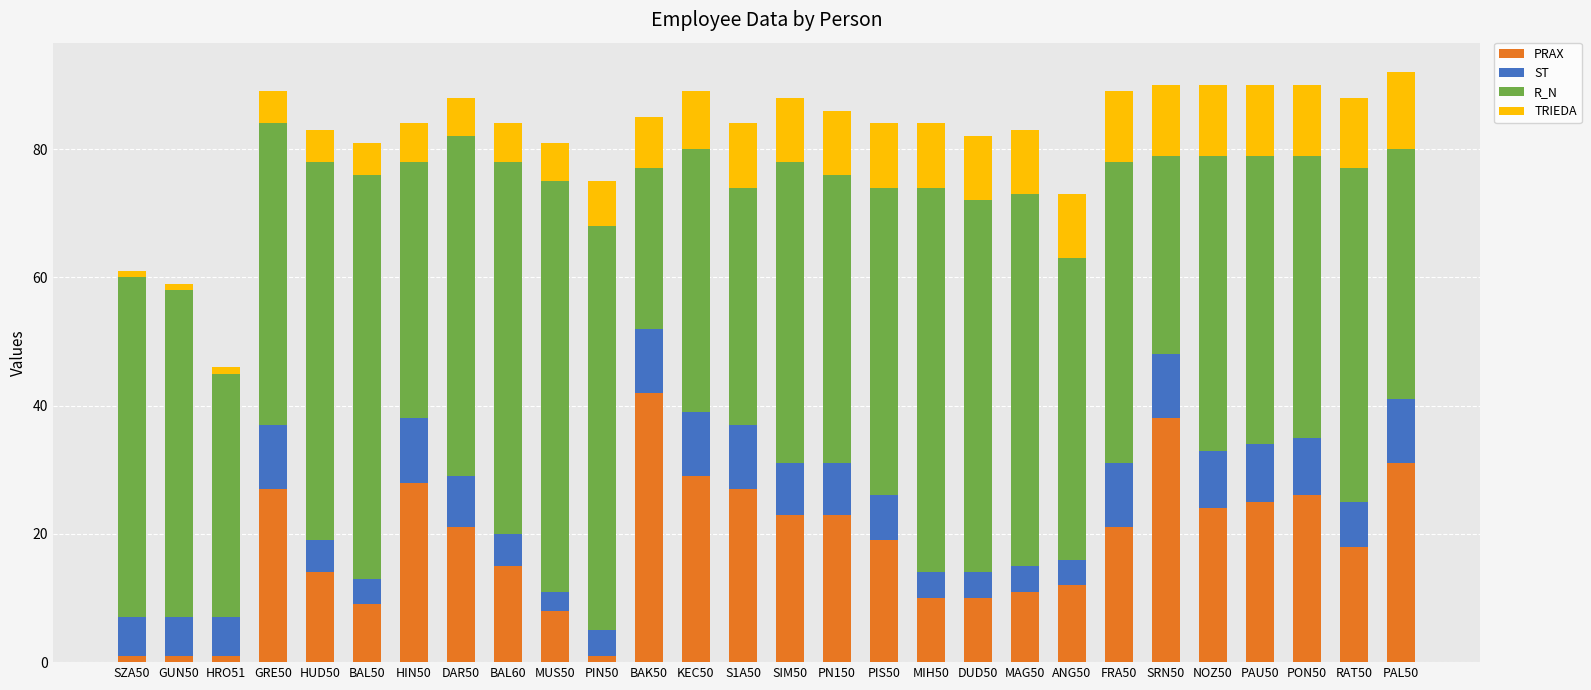

What is the difference between the maximum and minimum values in the PRAX series?

41